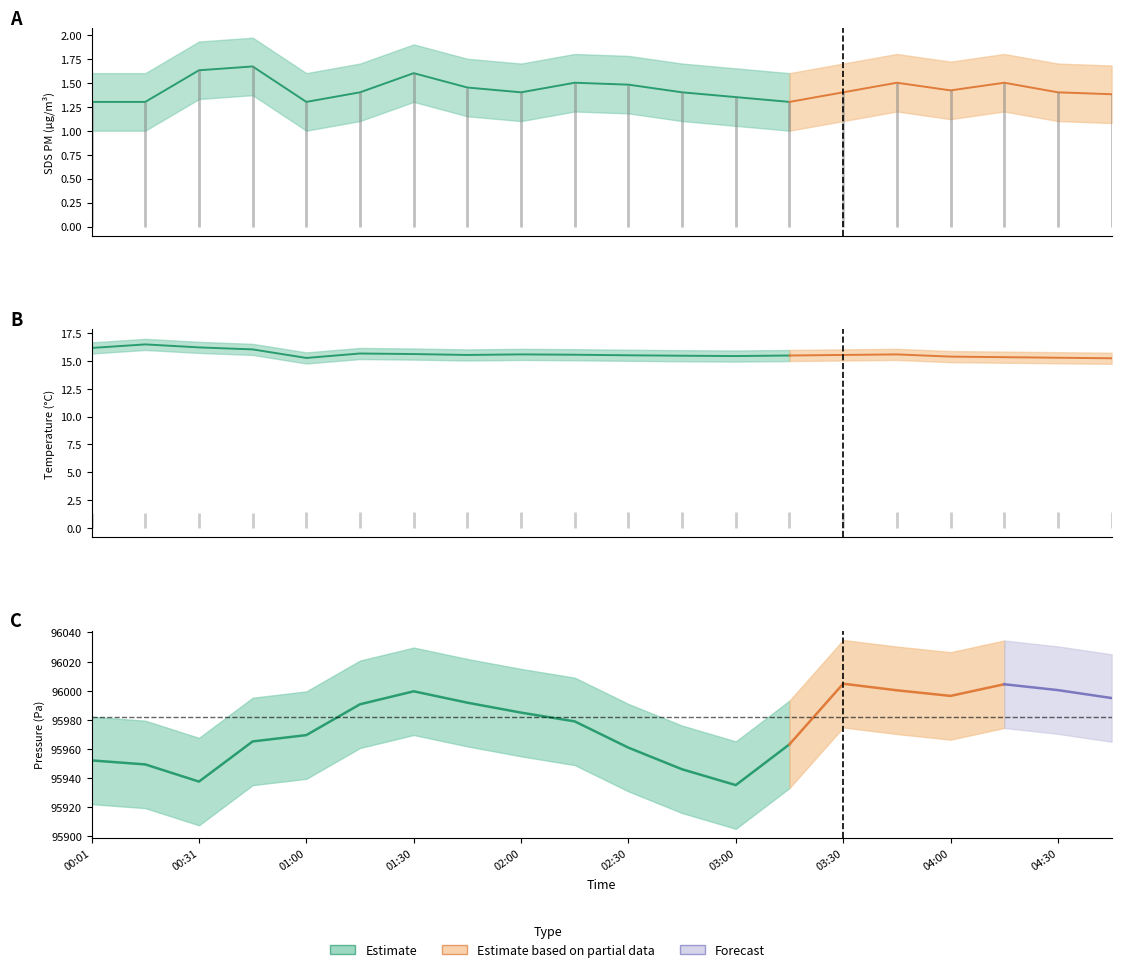

The value of SDS_P1 at 03:00 is 1.4. True or false?

True